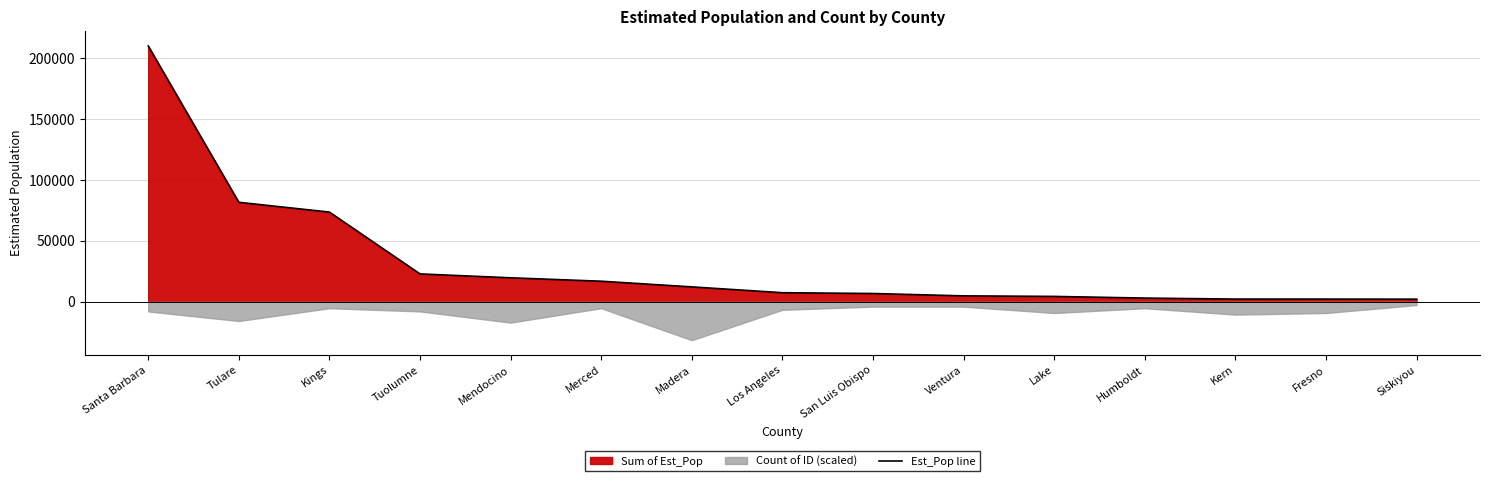

What is the average value?

31343